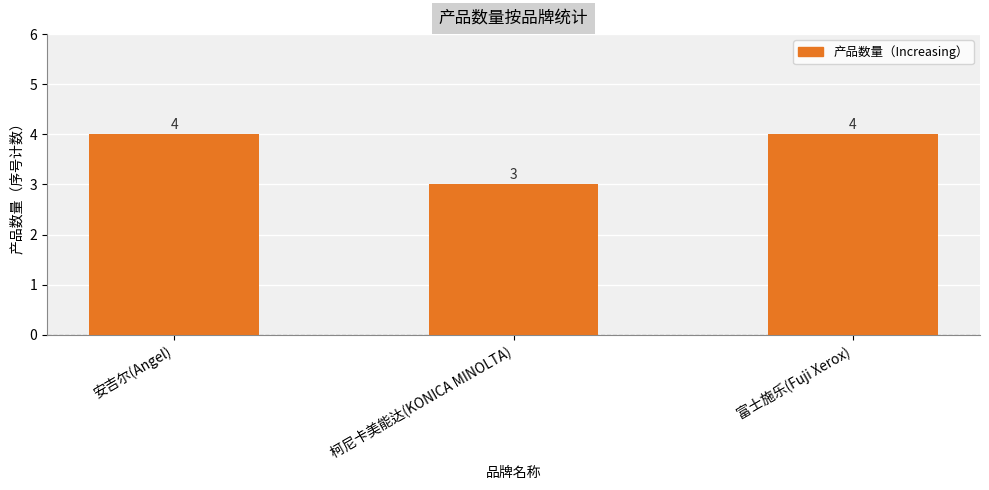

The value at 安吉尔(Angel) is 4. True or false?

True